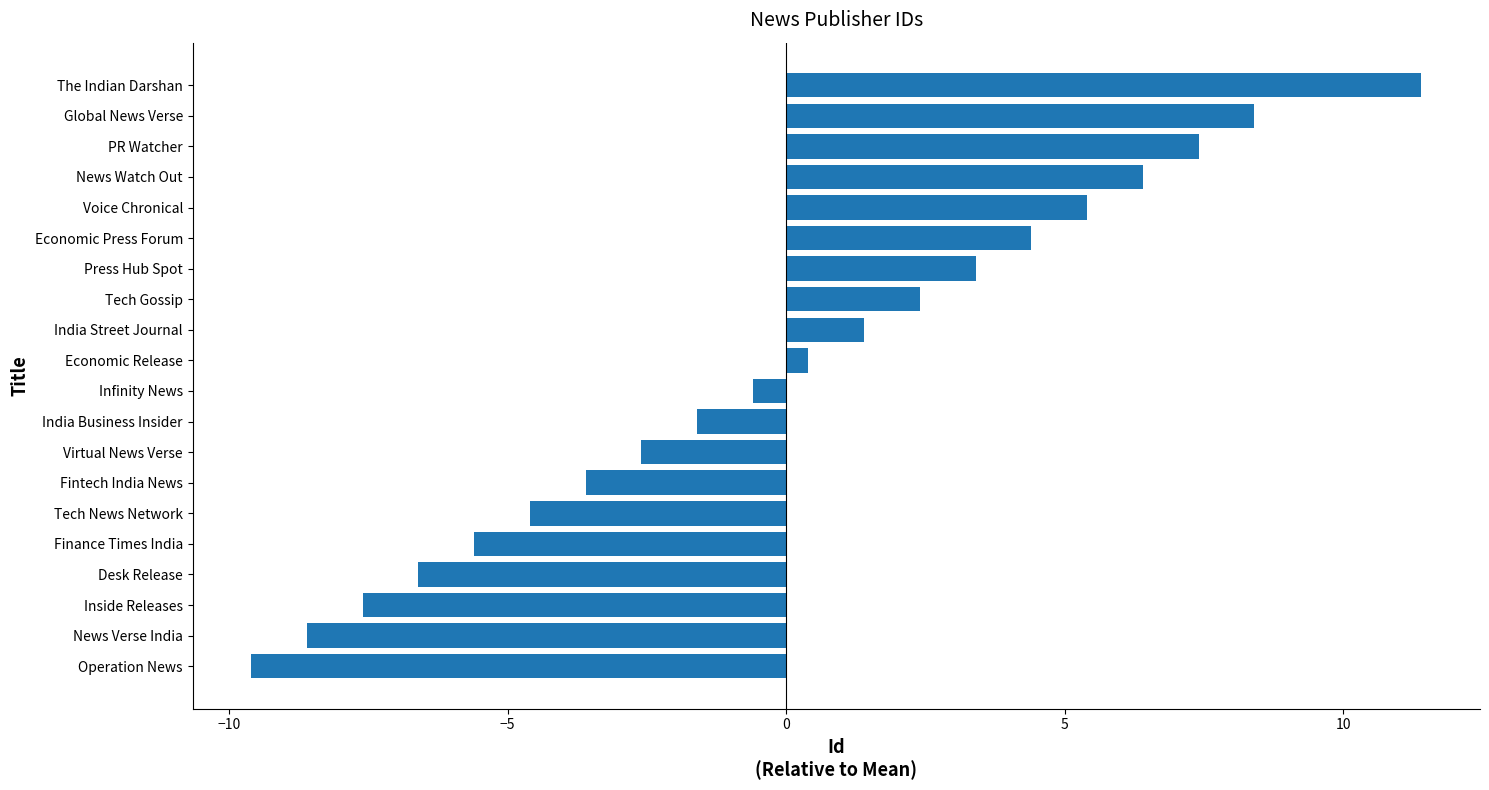

Read the value at India Street Journal.

1.4